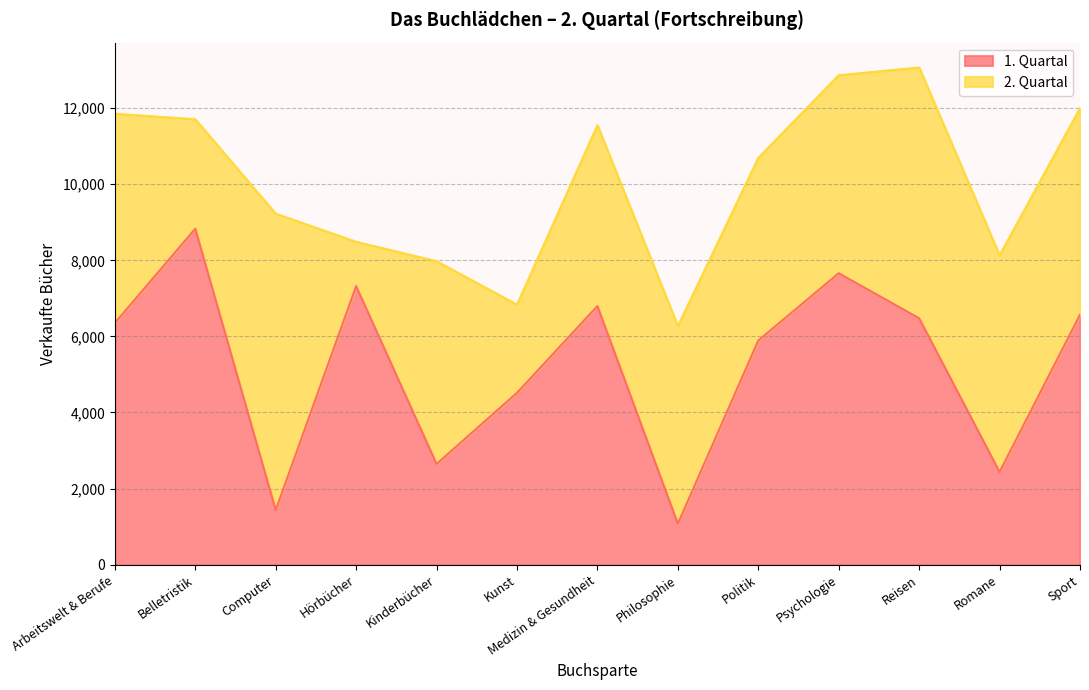

Which has a higher value, Computer or Kunst?

Kunst